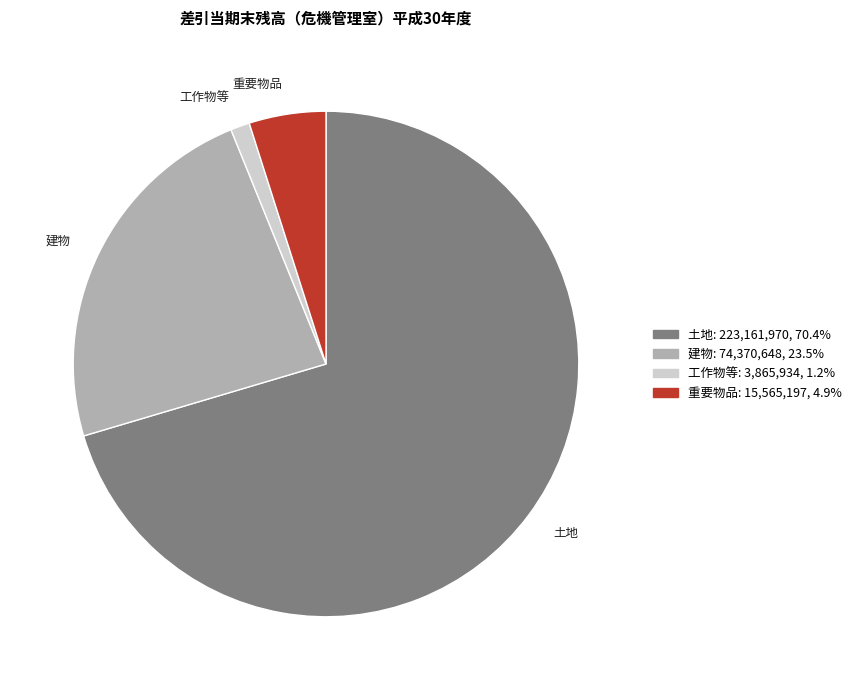

Does 工作物等 represent more than half of the total?

No